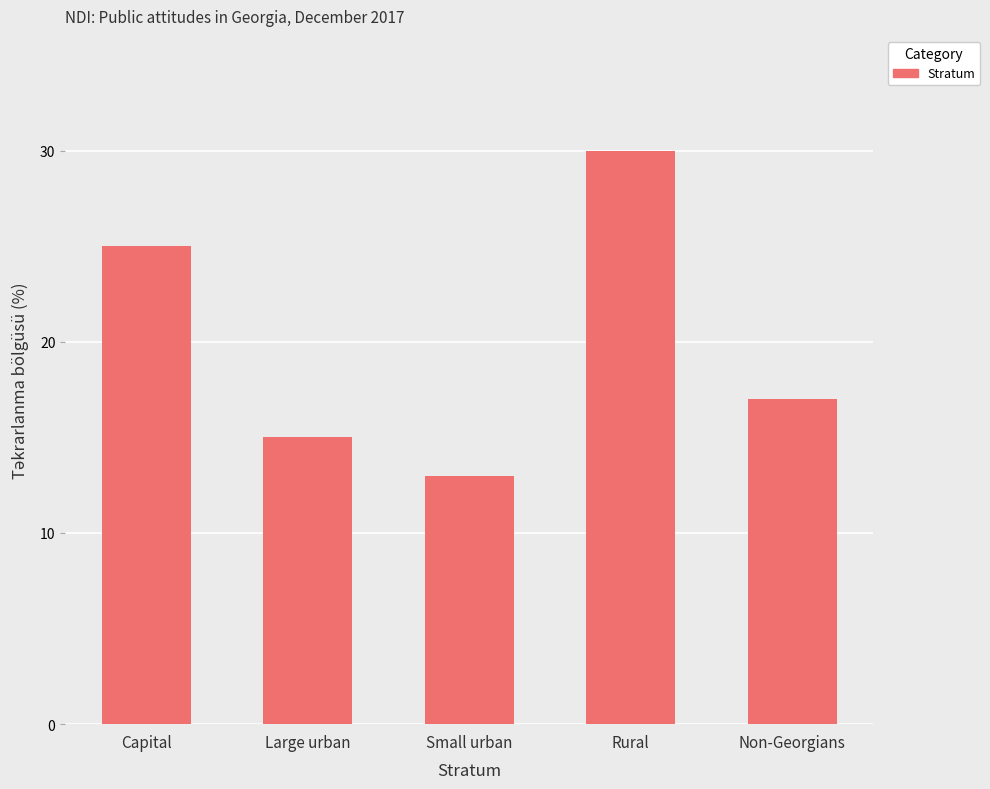

Reading left to right, transcribe all the data shown in this chart.

25	15	13	30	17